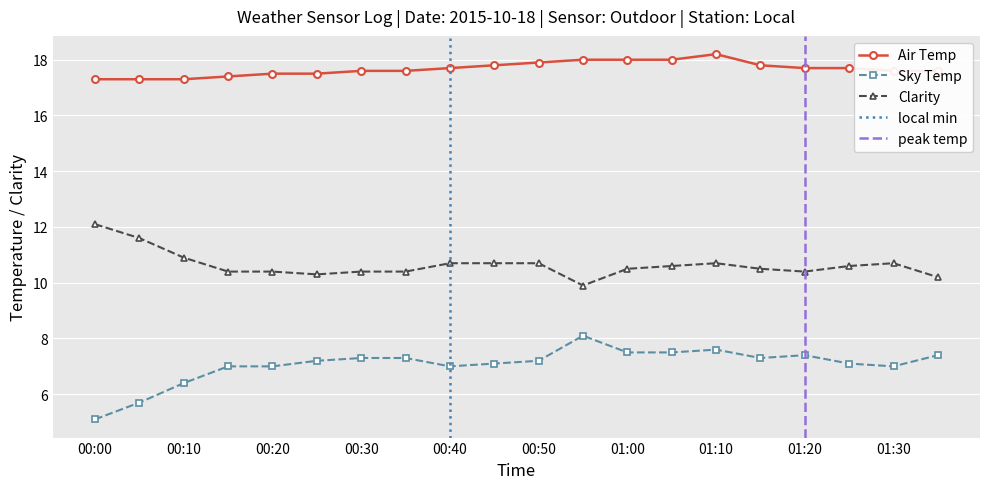

What is the sum of the Sky Temp values at 00:30 and 00:35?

14.6